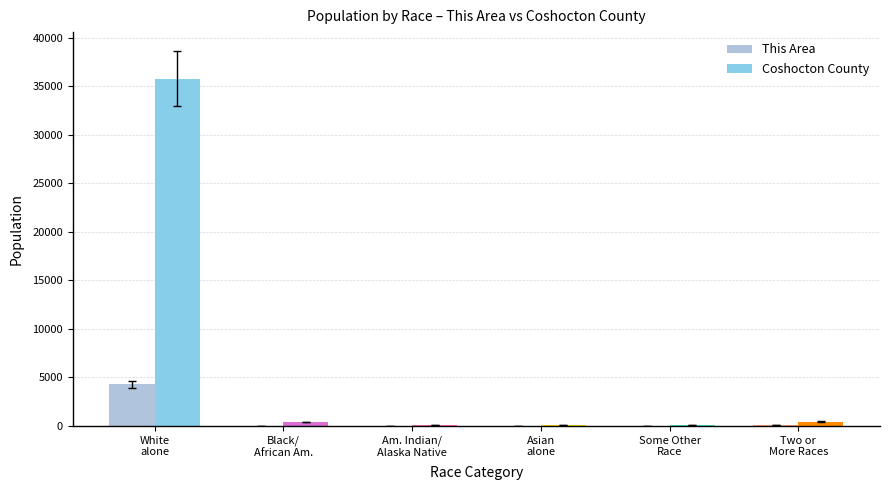

Which series has the largest total across all categories?

Coshocton County